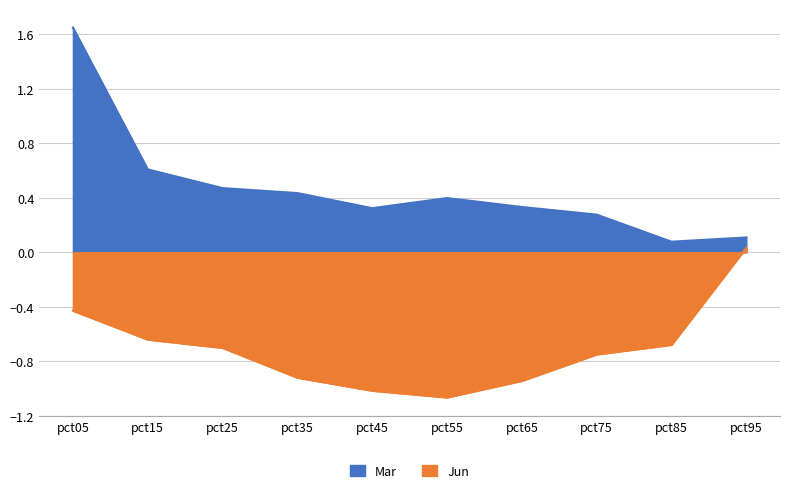

True or false: Mar and Jun cross at least once.

False